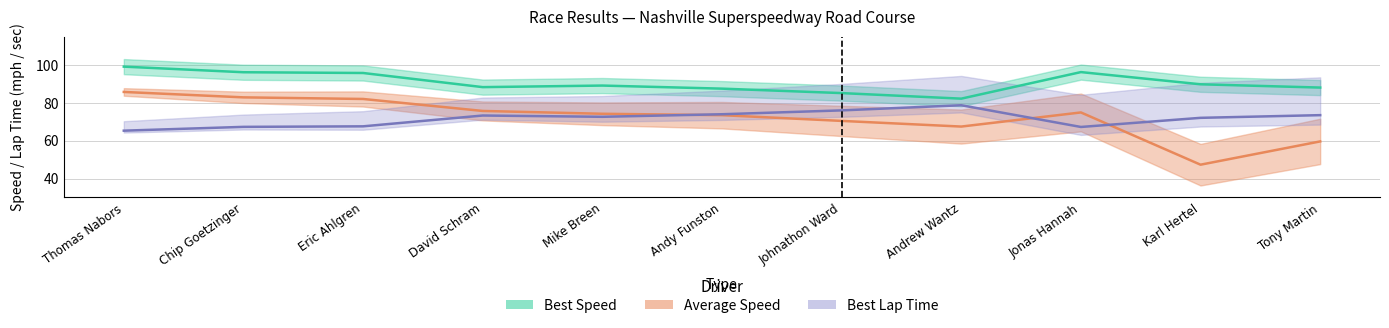

What is the label of the 9th point from the right?

Eric Ahlgren